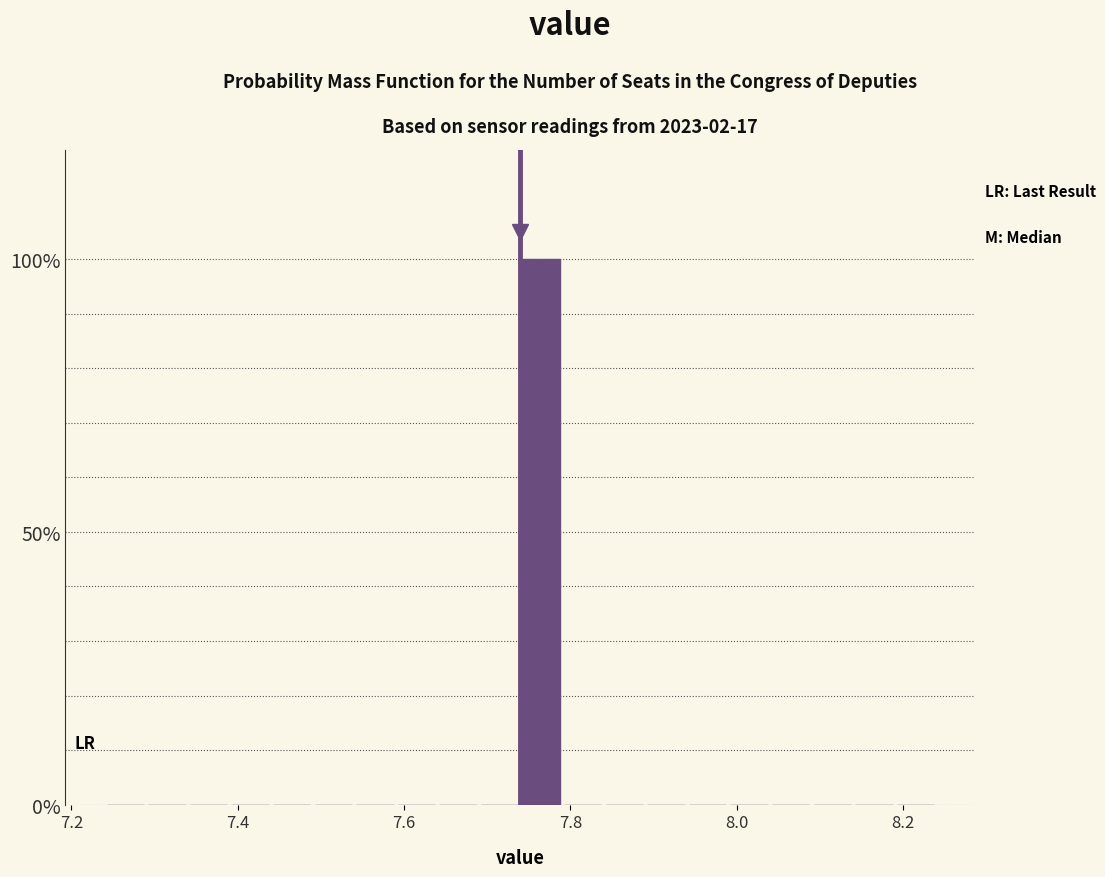

Read against the x-axis, roughly where is the centre of the tallest bar?

7.76